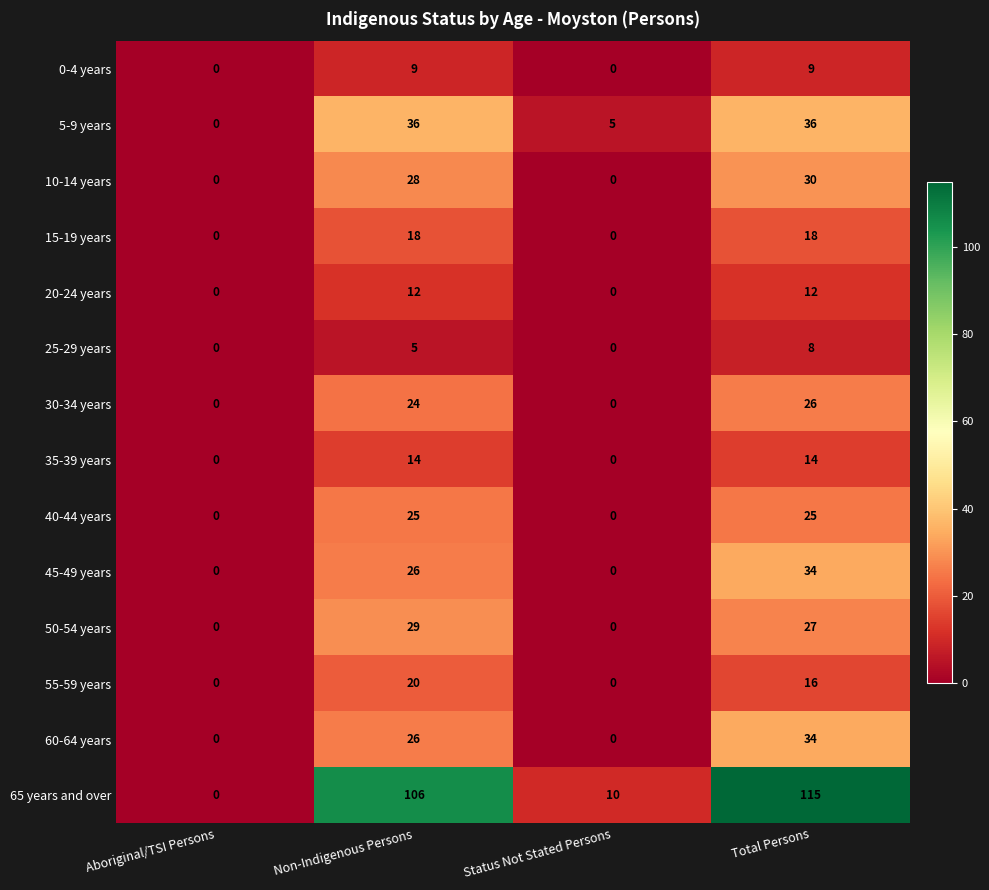

The value of 15-19 years at Status Not Stated Persons is 0. True or false?

True